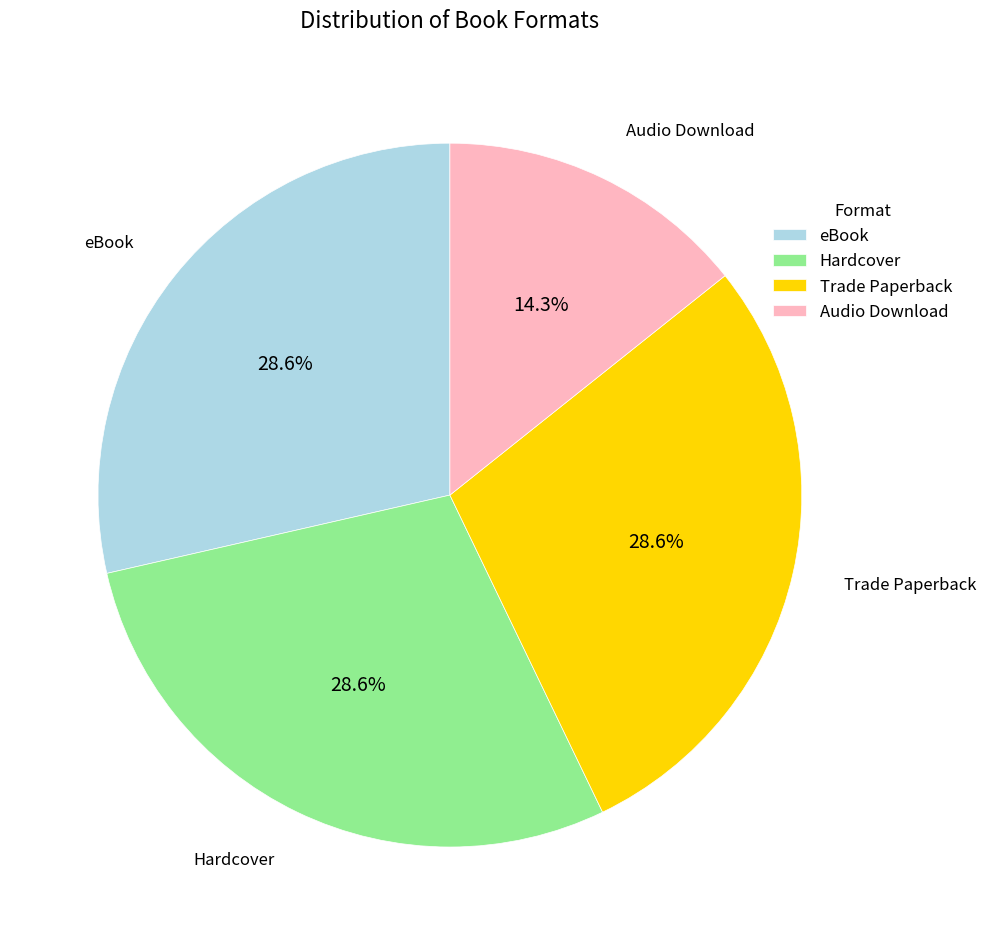

How many slices are in this pie chart?

4